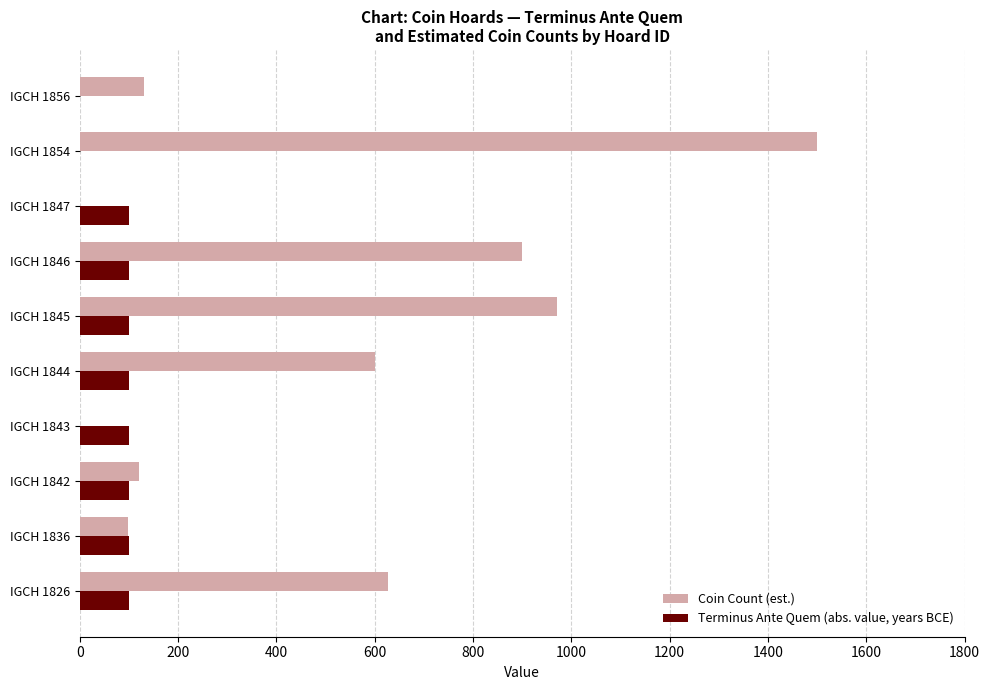

Count the number of categories in the chart.

10